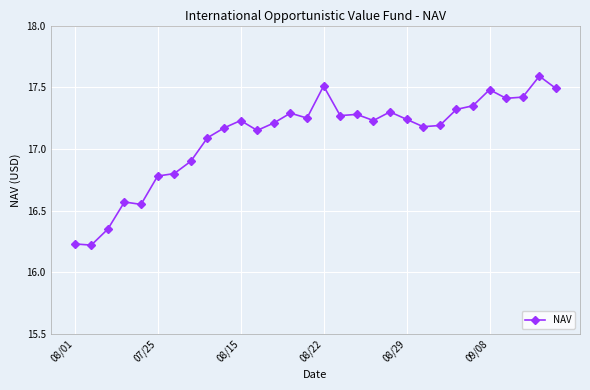

What is the value of the 6th point from the left?

16.8